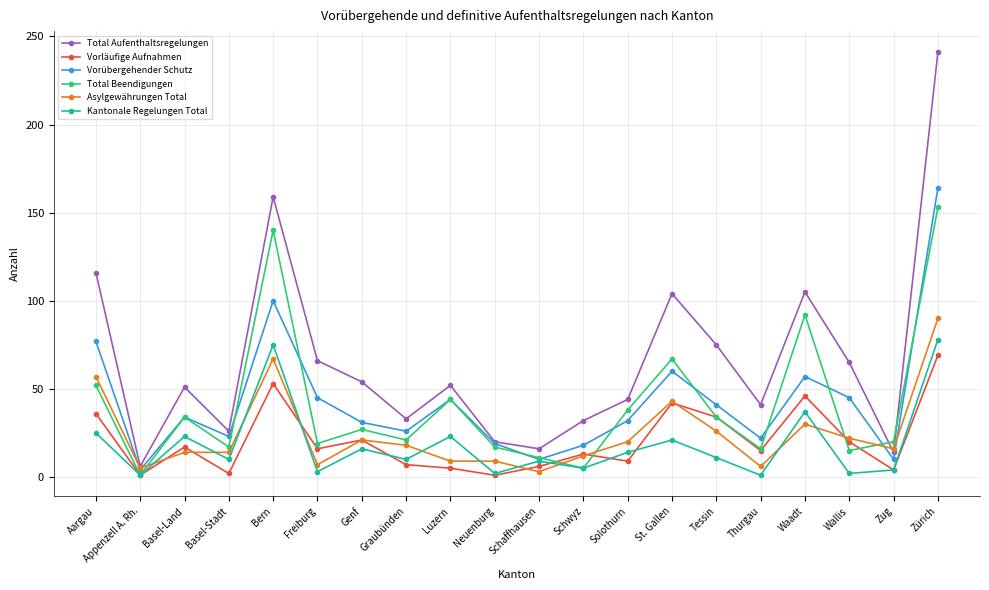

True or false: Kantonale Regelungen Total has more than 2 interior local peaks.

True